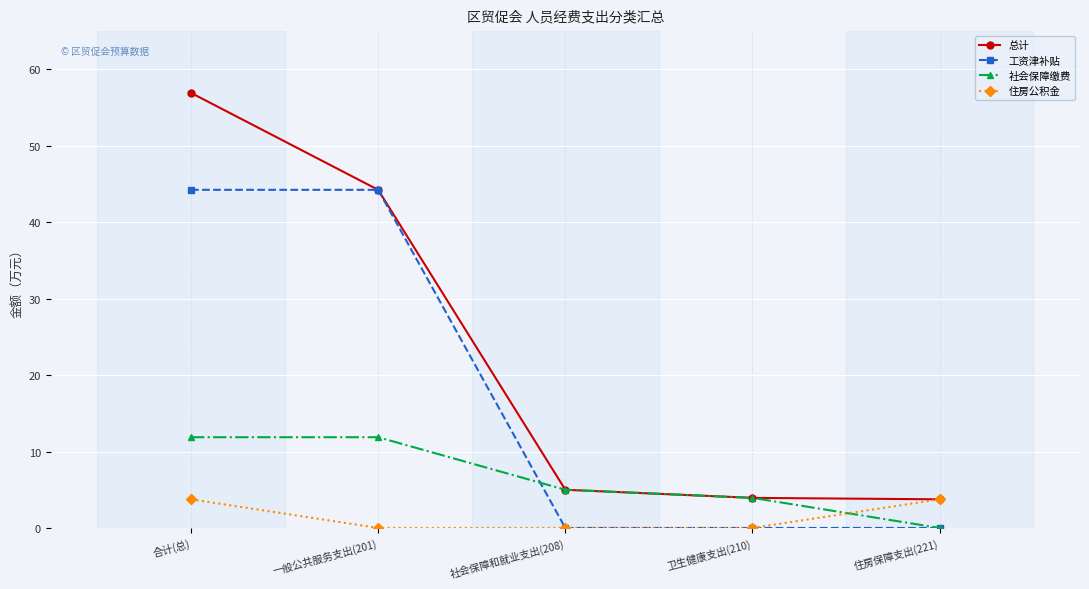

True or false: 住房公积金 and 社会保障缴费 intersect in this chart.

True